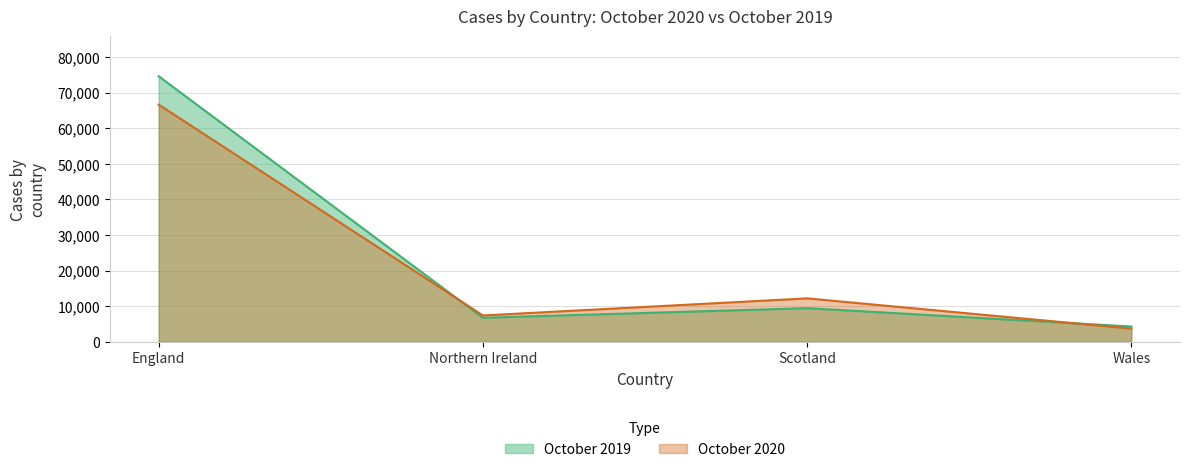

At England, list the series in order from largest to smallest.

October 2019, October 2020